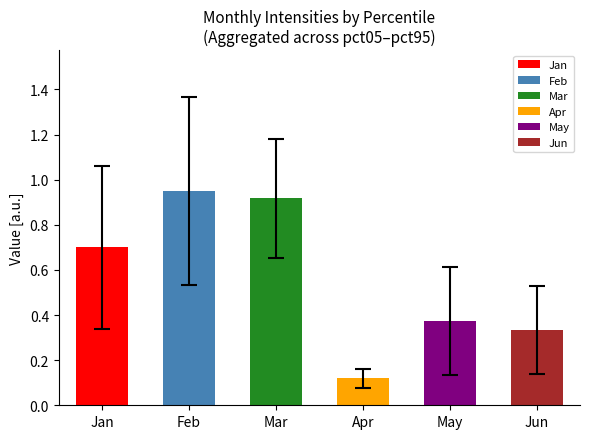

What is the value of the 1st bar from the left?

0.7